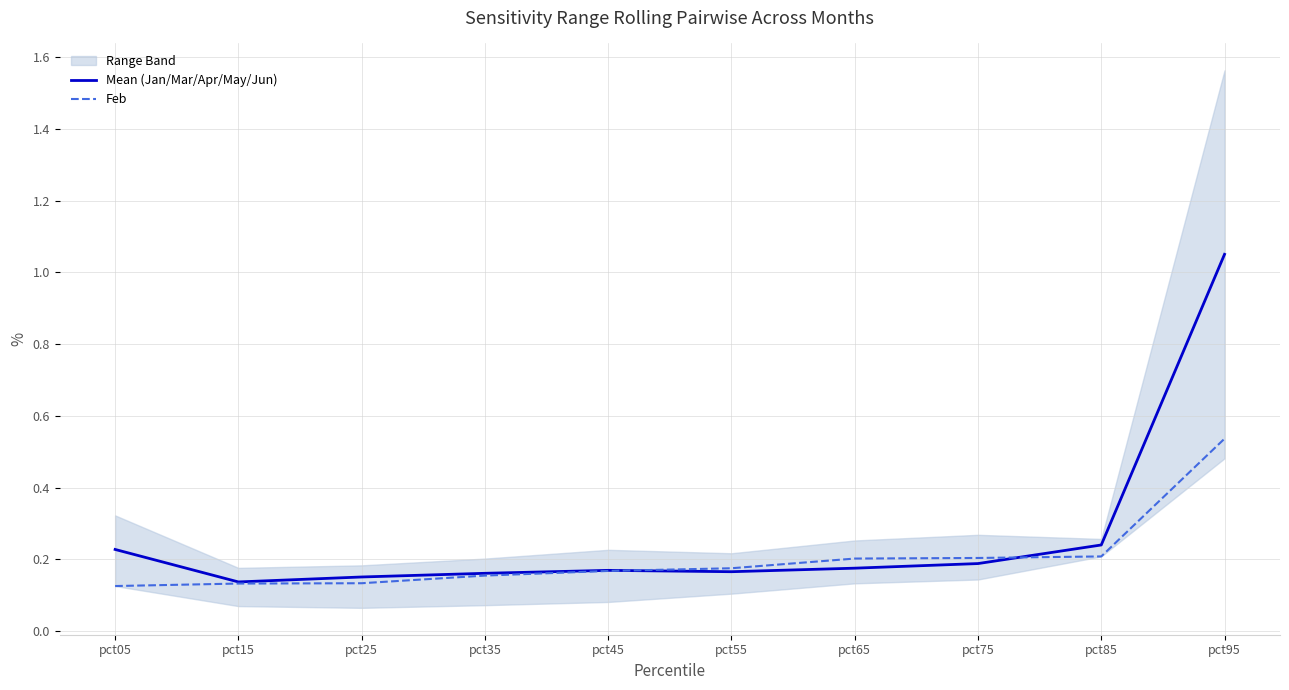

List the series in order of their overall mean, highest first.

Mean (Jan/Mar/Apr/May/Jun), Feb